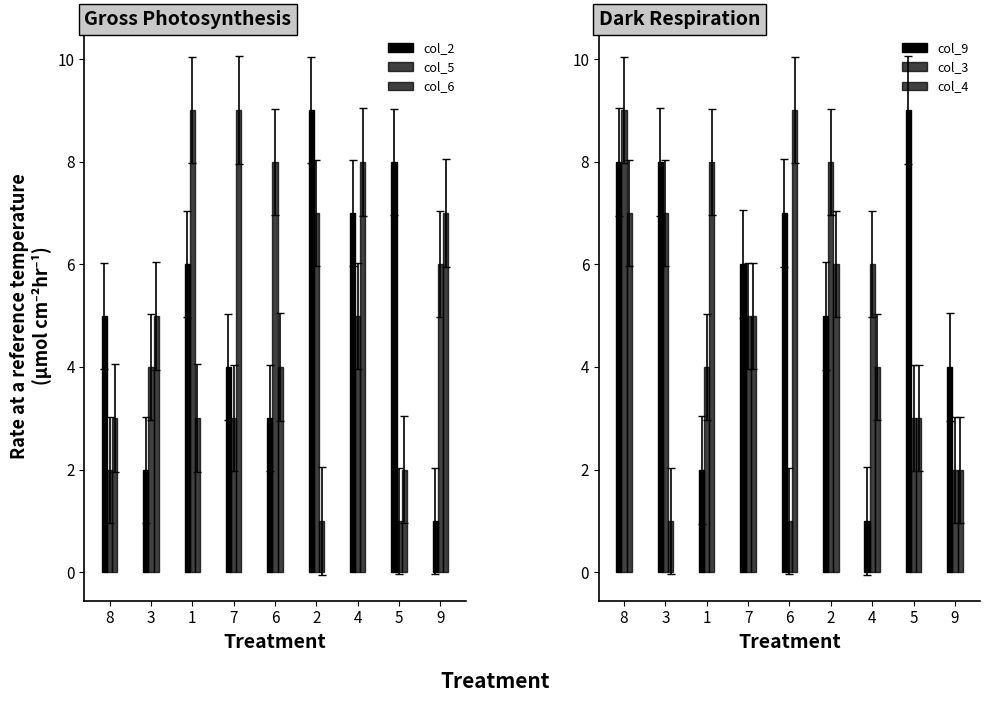

At how many categories does at least one series exceed 6?

9